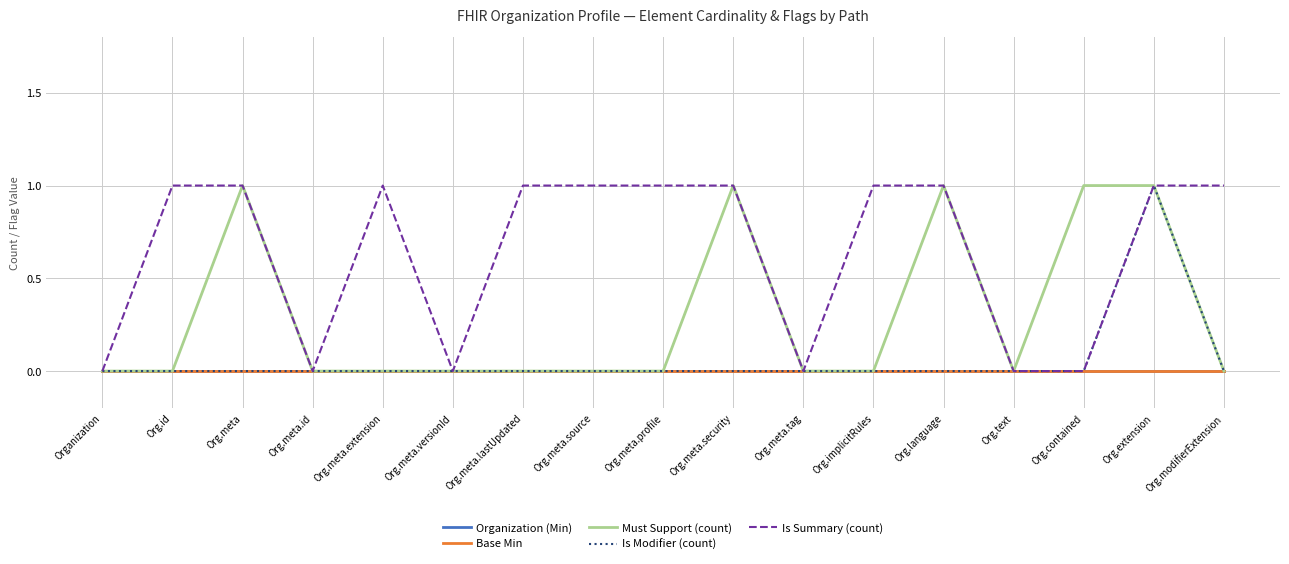

In Is Summary (count), how many points are lower than both neighbors (excluding endpoints)?

3